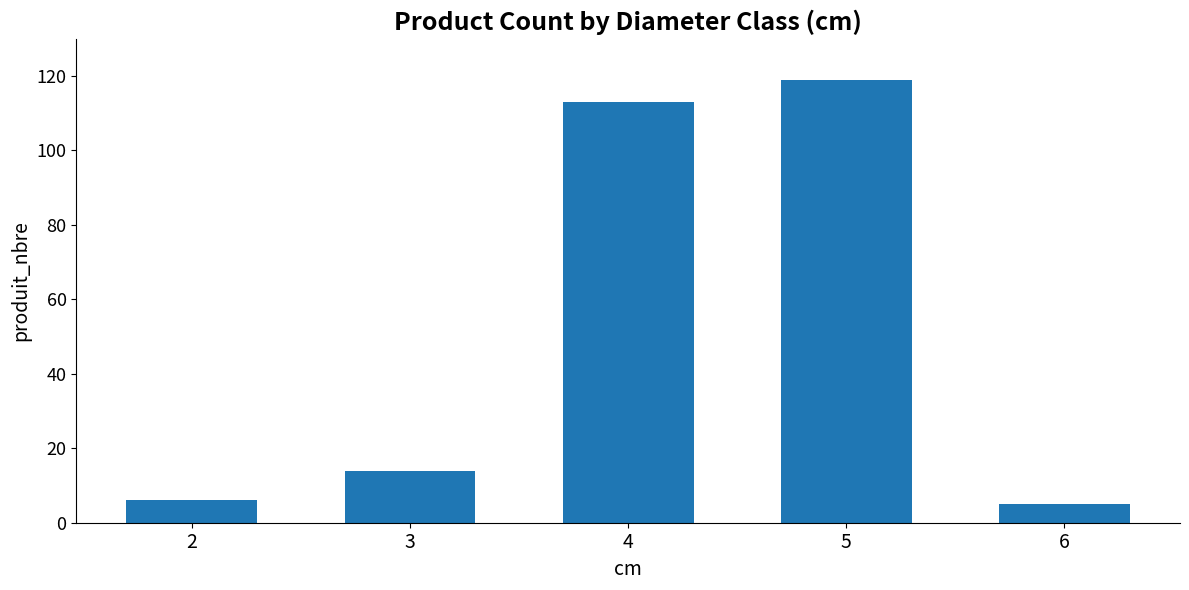

What is the ratio of the value at 4 to the value at 5?

0.9